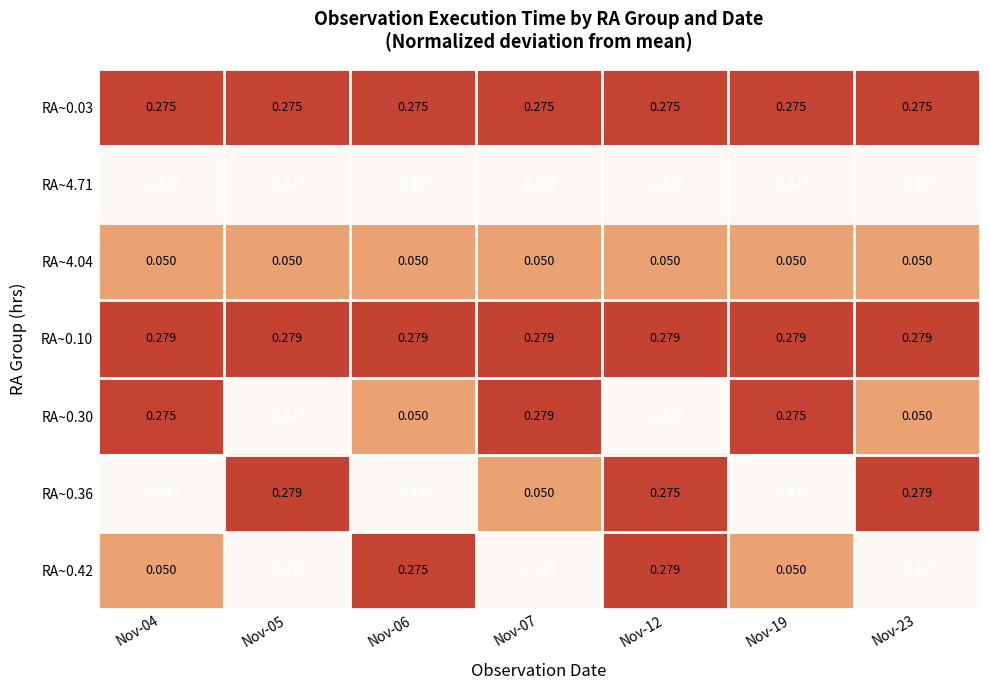

Which series has the largest range (max minus min)?

RA~0.30